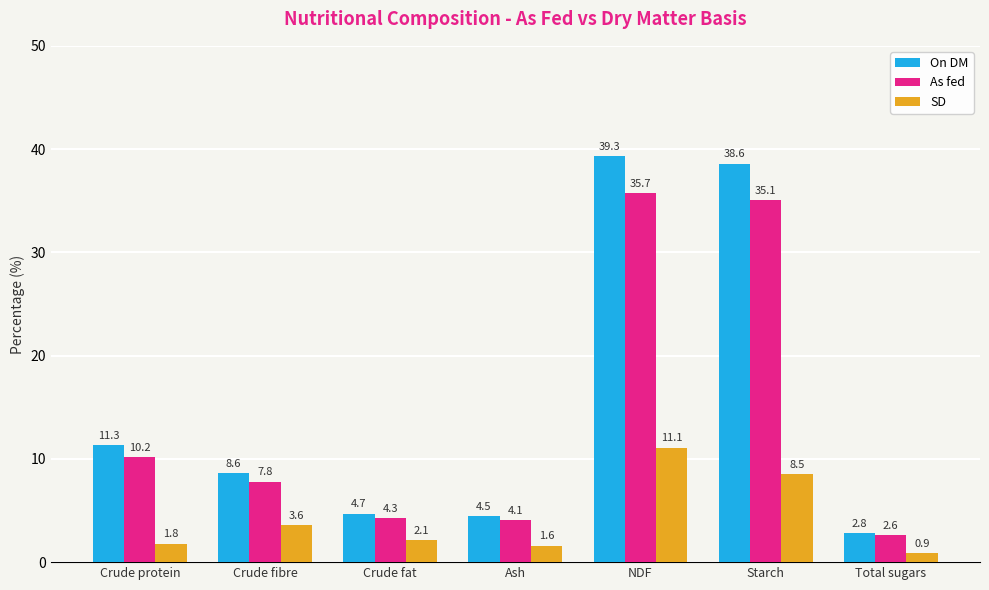

Rank the categories by On DM value from highest to lowest.

NDF, Starch, Crude protein, Crude fibre, Crude fat, Ash, Total sugars